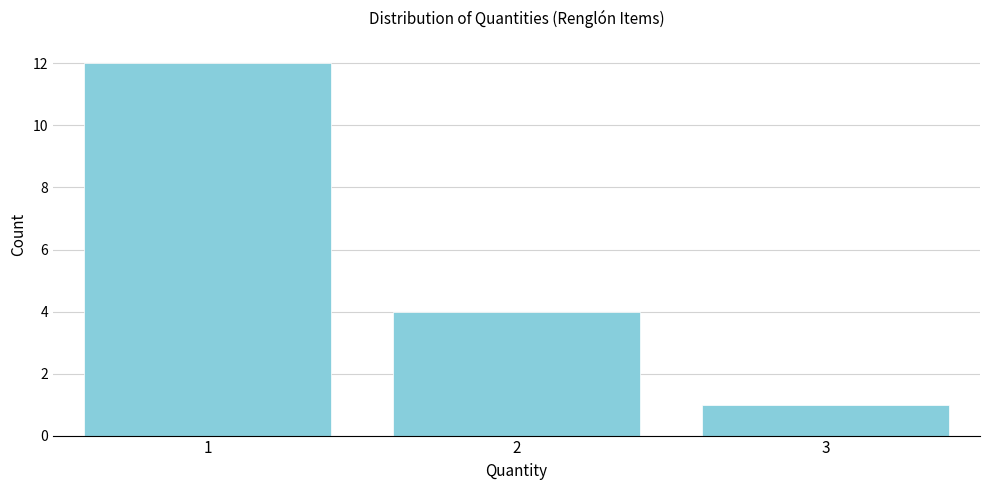

Reading right to left, what are all the values shown in this chart?

1	4	12